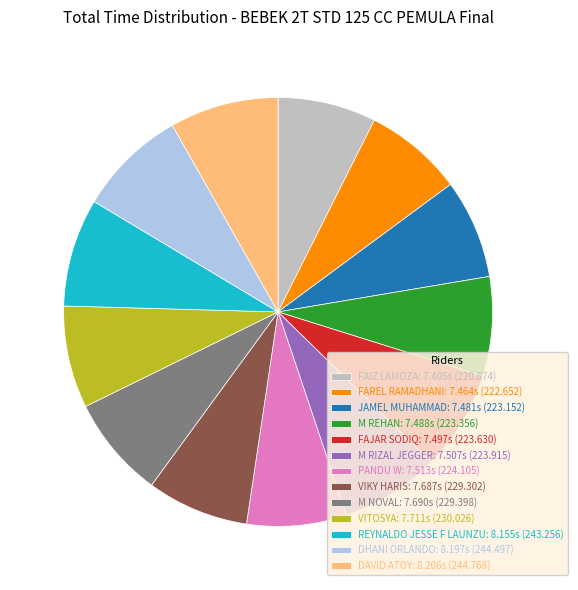

Does M RIZAL JEGGER represent more than half of the total?

No